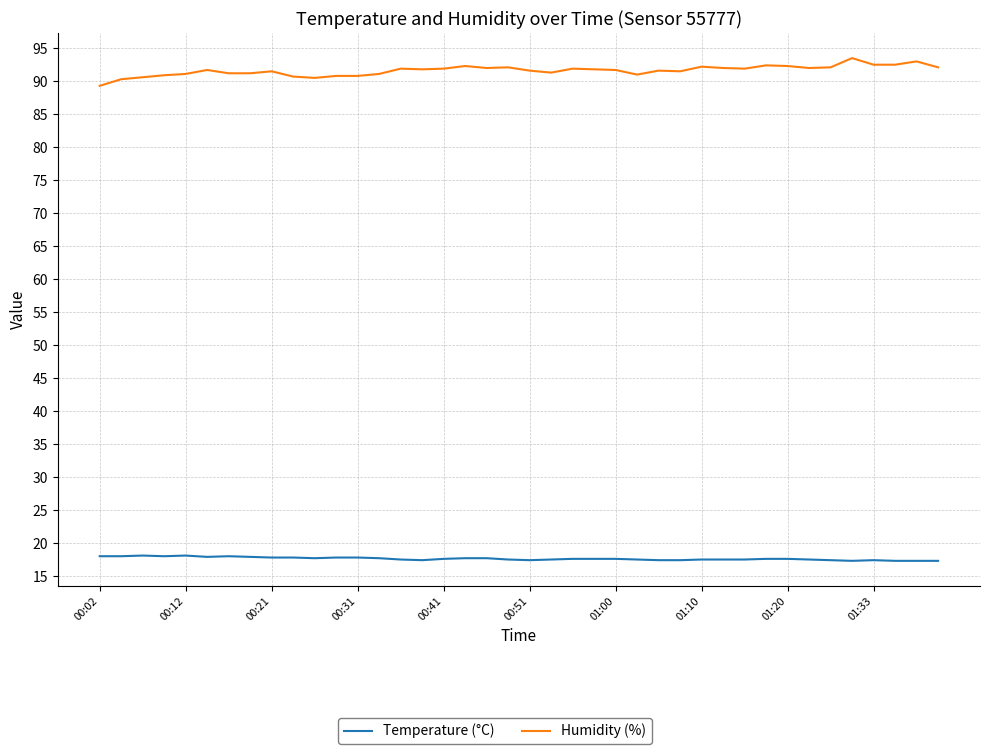

List the series in order of their overall mean, lowest first.

Temperature (°C), Humidity (%)